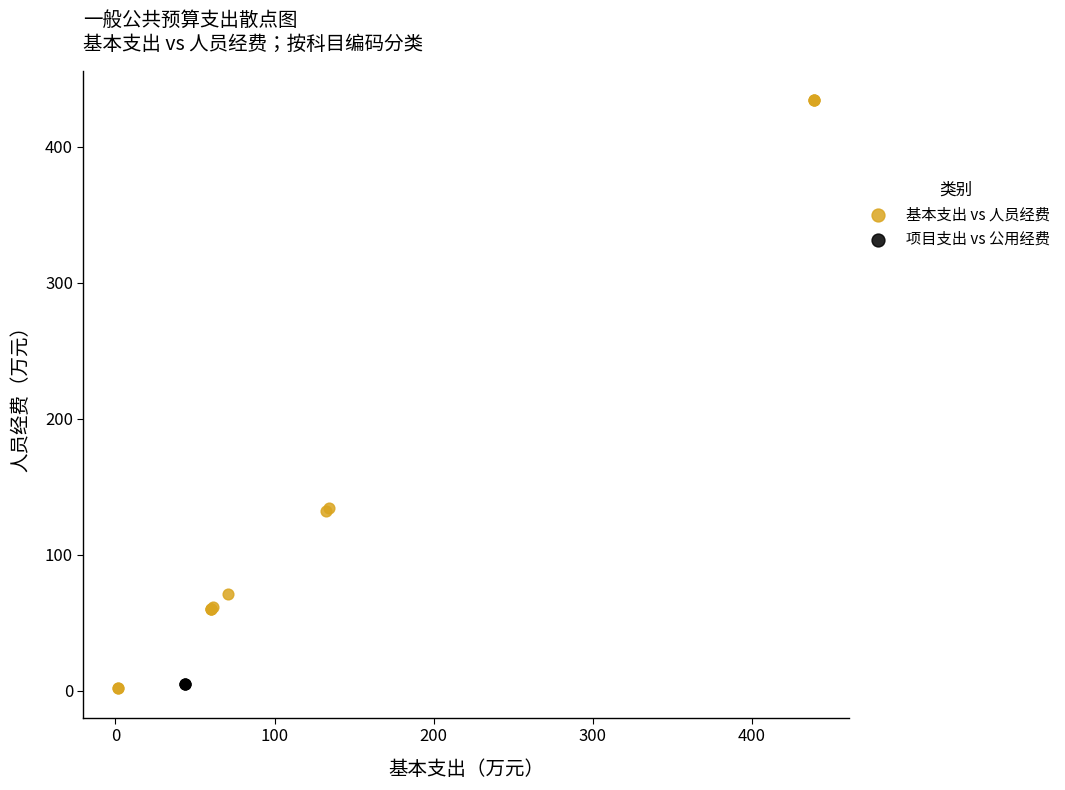

Which series reaches the maximum Y coordinate?

基本支出 vs 人员经费